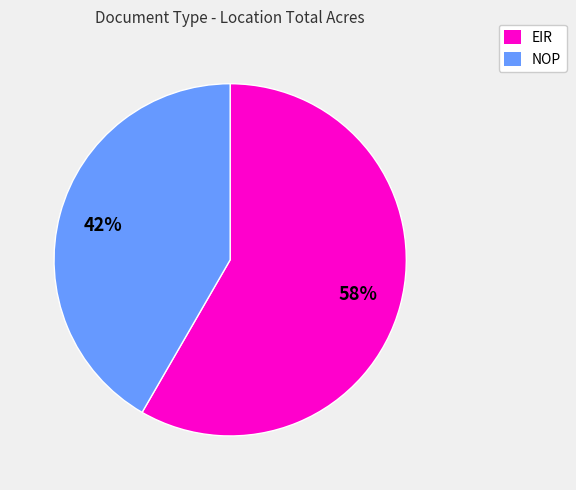

How many segments does this pie chart have?

2